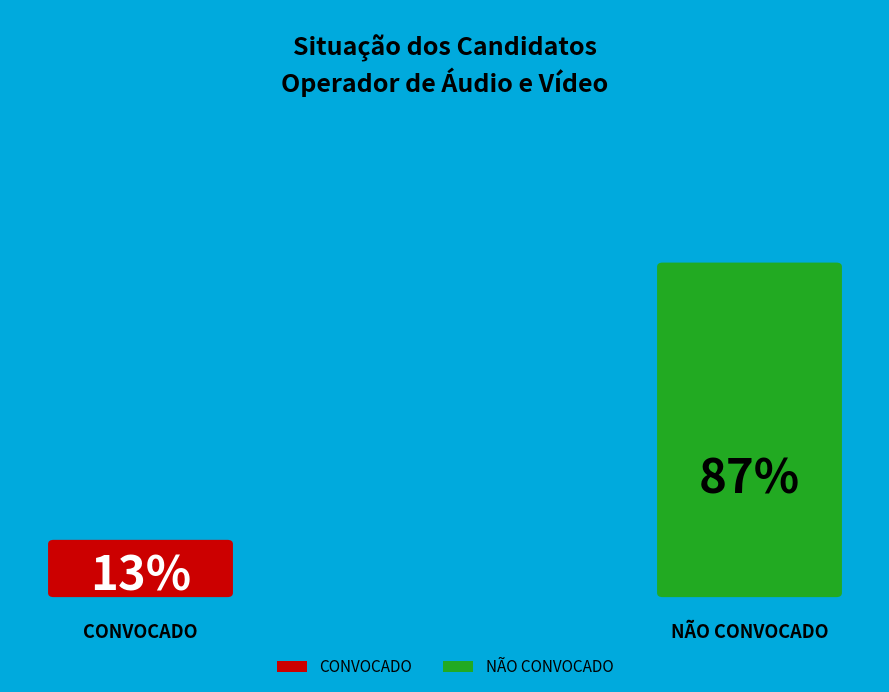

How many segments does this pie chart have?

2